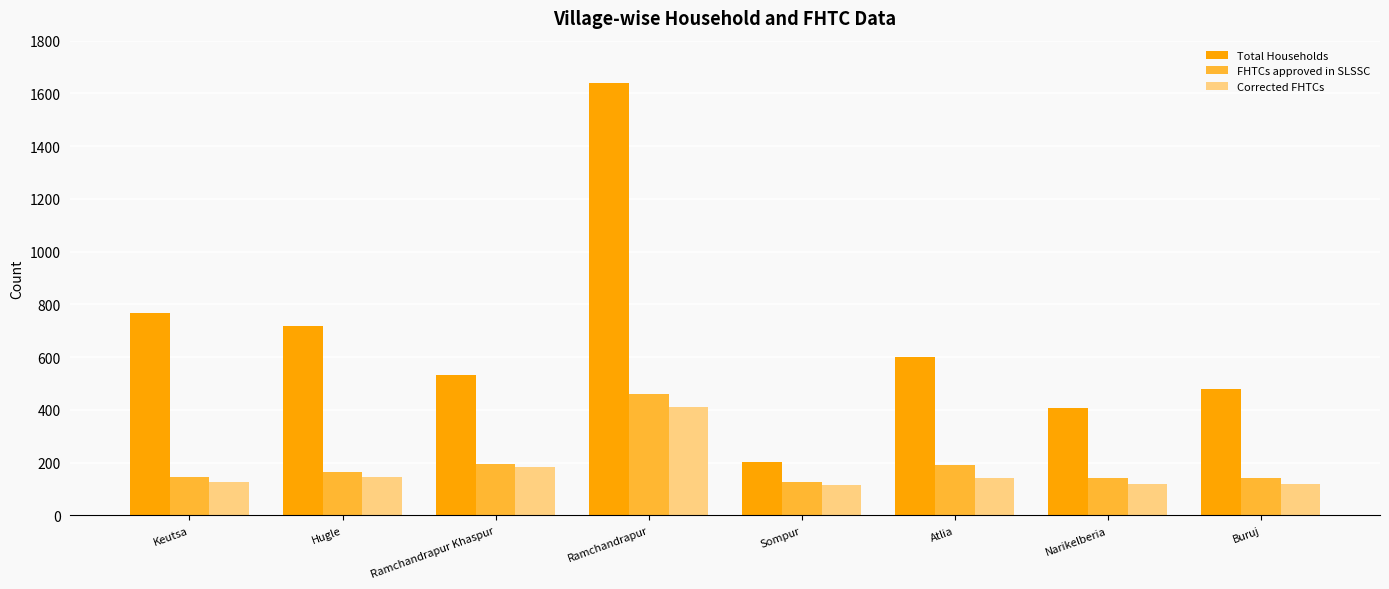

Does the chart contain stacked bars?

No